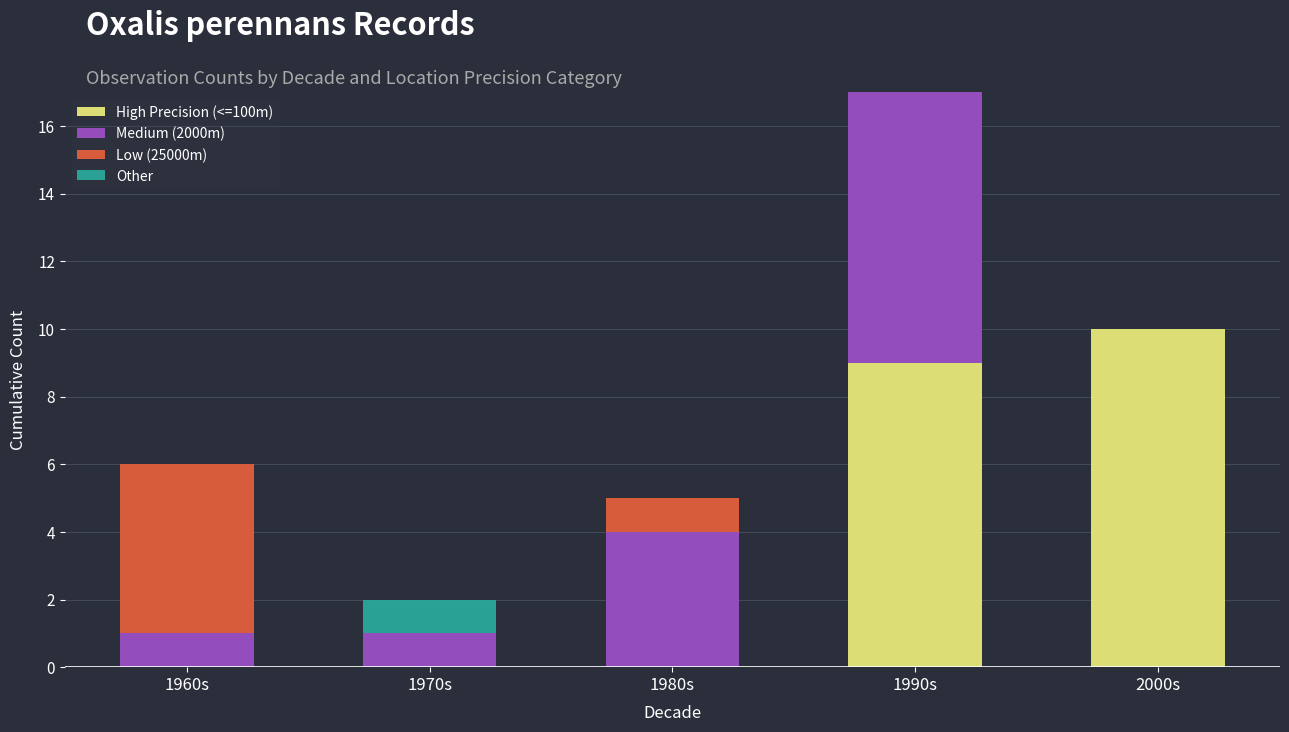

What is the highest value of the High Precision (<=100m) series?

10